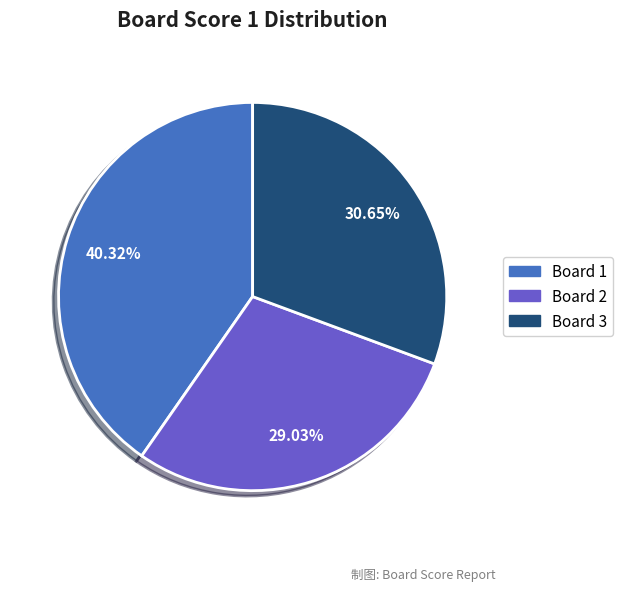

To the nearest percent, what is the difference between the largest and smallest slice percentages?

11%